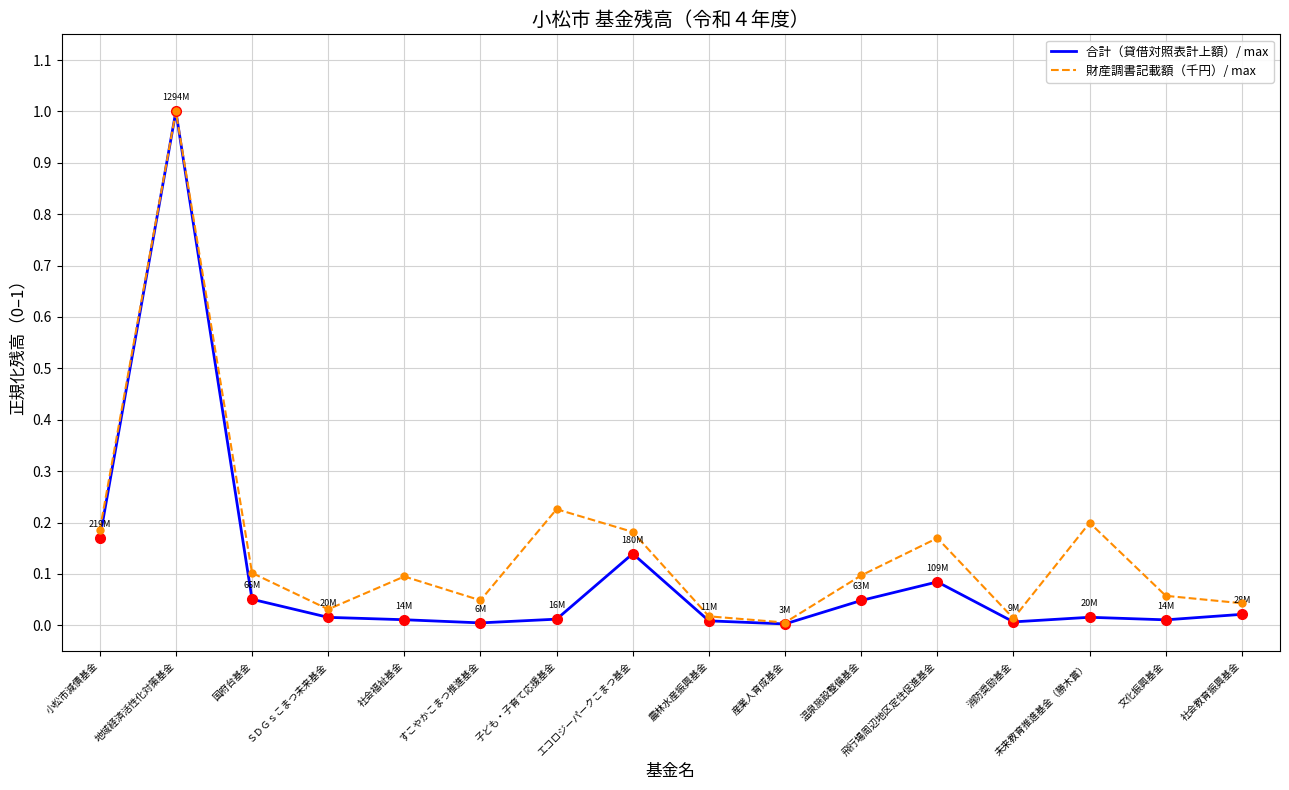

Is the value of 合計（貸借対照表計上額）/ max at 温泉施設整備基金 greater than the value of 財産調書記載額（千円）/ max at 農林水産振興基金?

Yes